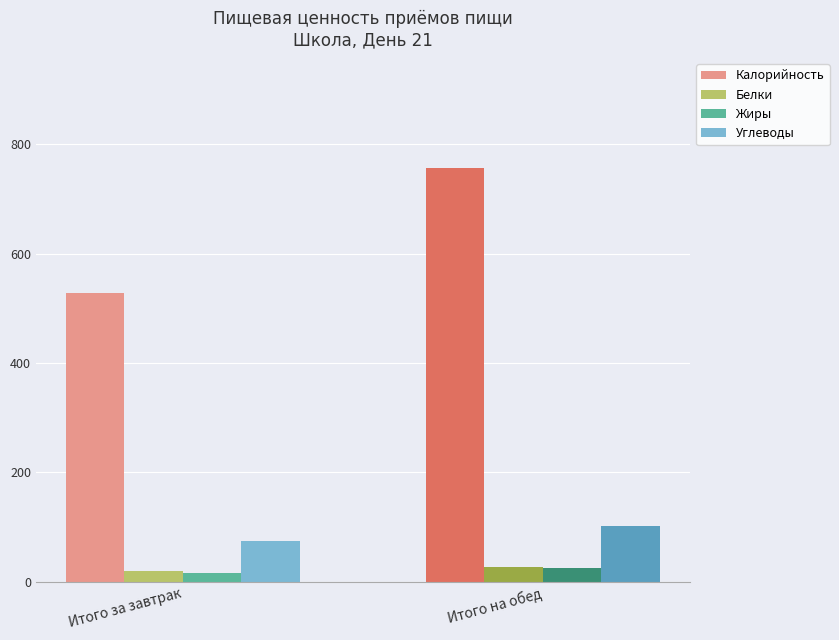

What is the difference between the Белки values at Итого на обед and Итого за завтрак?

6.9